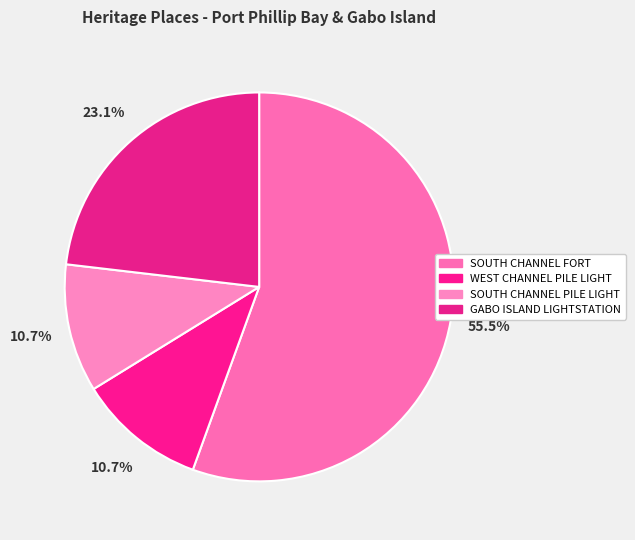

To the nearest percent, what is the difference between the largest and smallest slice percentages?

45%